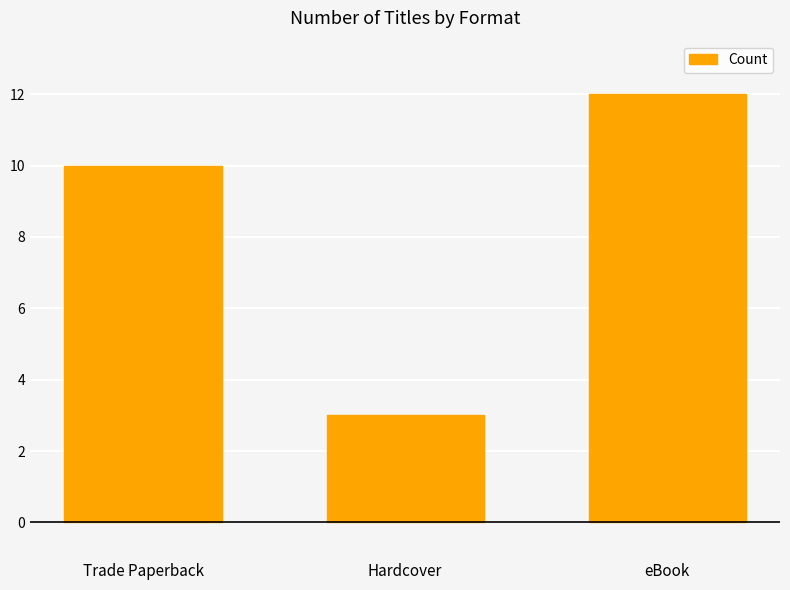

What is the smallest value displayed?

3